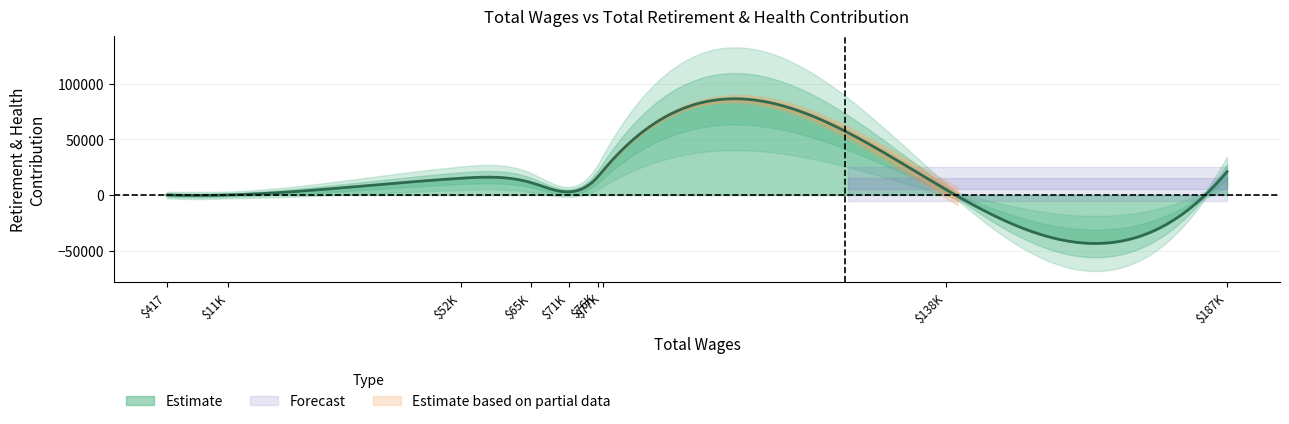

What is the sum of all retirement_health values?

92617